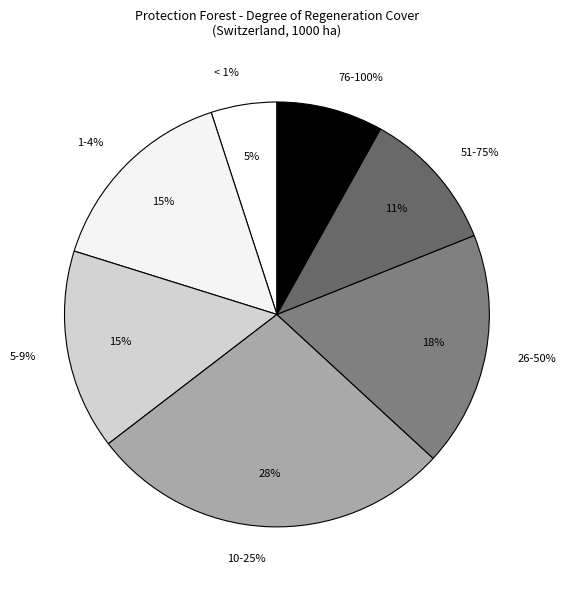

Count the number of slices in the pie.

7